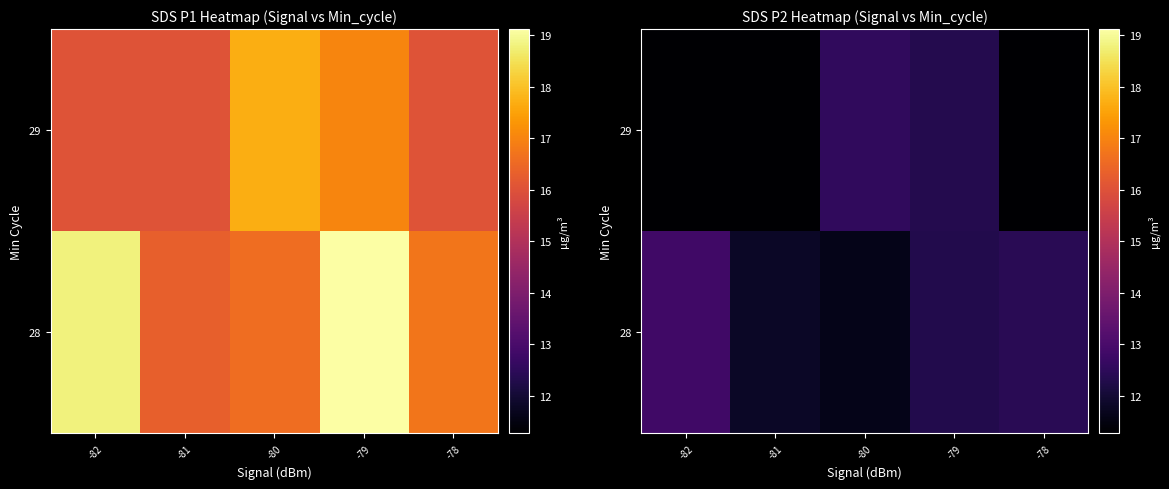

The value of 29 at -82 is 11.3. True or false?

True